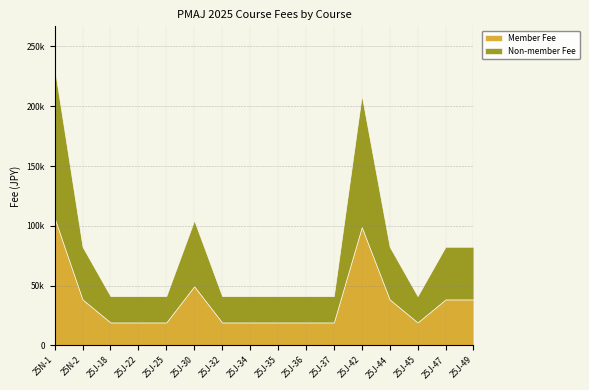

True or false: Member Fee and Non-member Fee cross at least once.

False